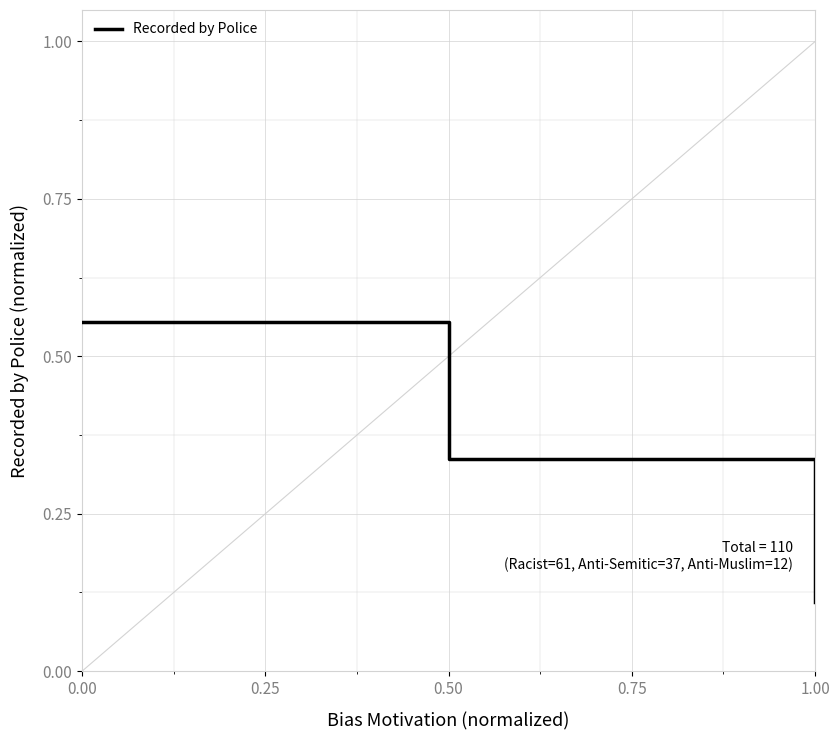

What is the sum of all values?

1.0